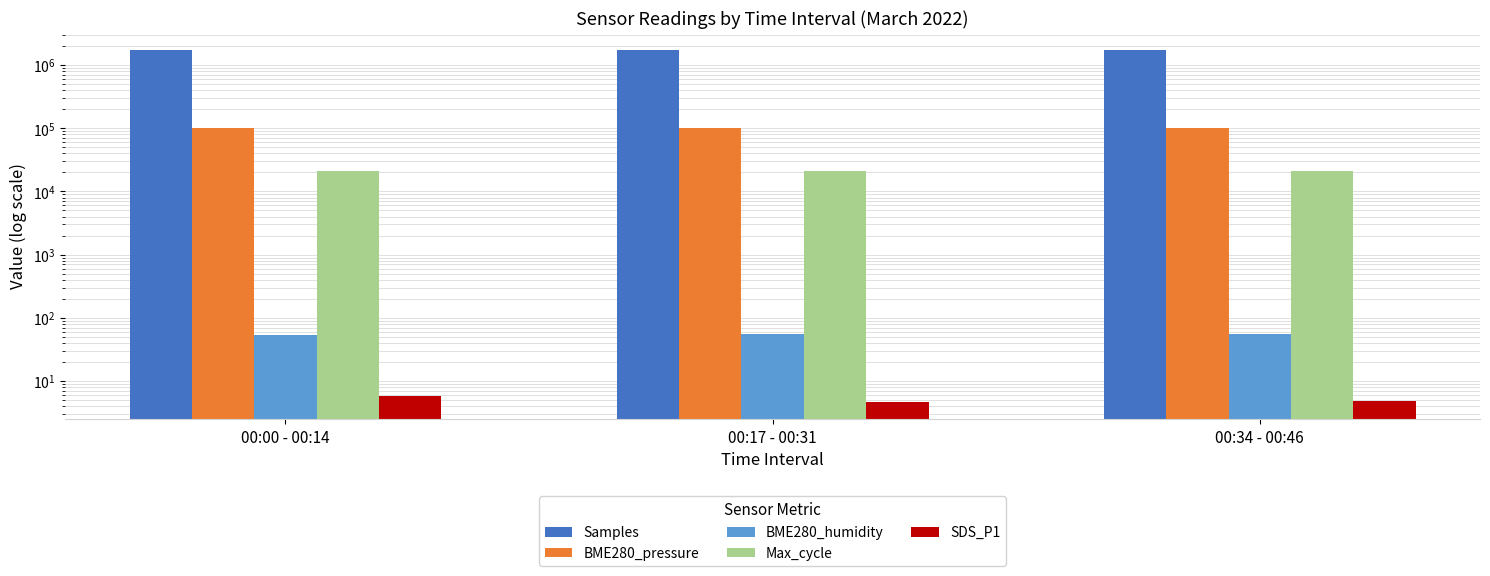

Which series changed the most between 00:17 - 00:31 and 00:34 - 00:46?

Samples